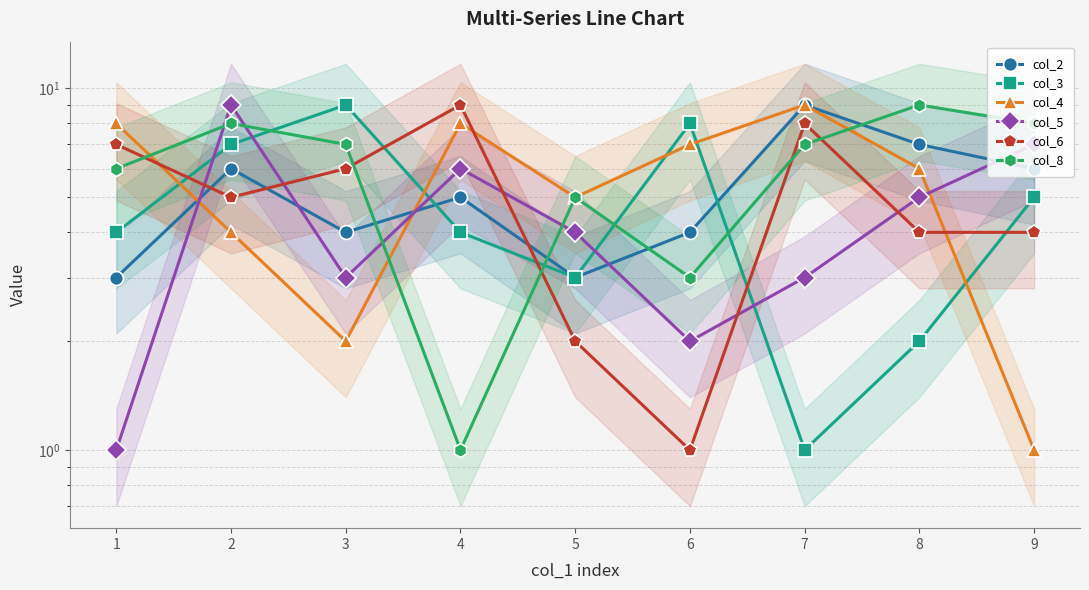

Reading left to right, transcribe all the data shown in this chart.

col_2: 1=3	2=6	3=4	4=5	5=3	6=4	7=9	8=7	9=6
col_3: 1=4	2=7	3=9	4=4	5=3	6=8	7=1	8=2	9=5
col_4: 1=8	2=4	3=2	4=8	5=5	6=7	7=9	8=6	9=1
col_5: 1=1	2=9	3=3	4=6	5=4	6=2	7=3	8=5	9=7
col_6: 1=7	2=5	3=6	4=9	5=2	6=1	7=8	8=4	9=4
col_8: 1=6	2=8	3=7	4=1	5=5	6=3	7=7	8=9	9=8